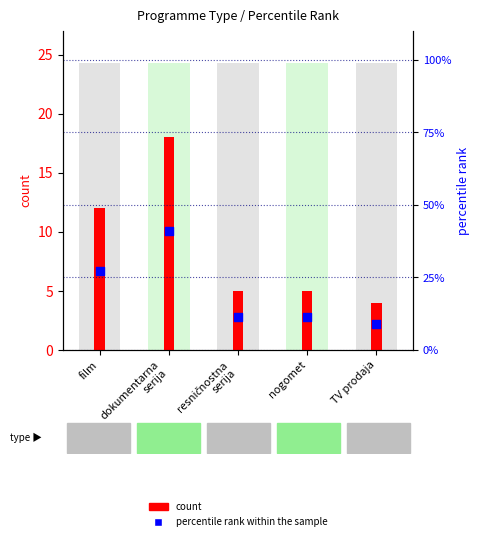

At how many categories does at least one series exceed 14?

2